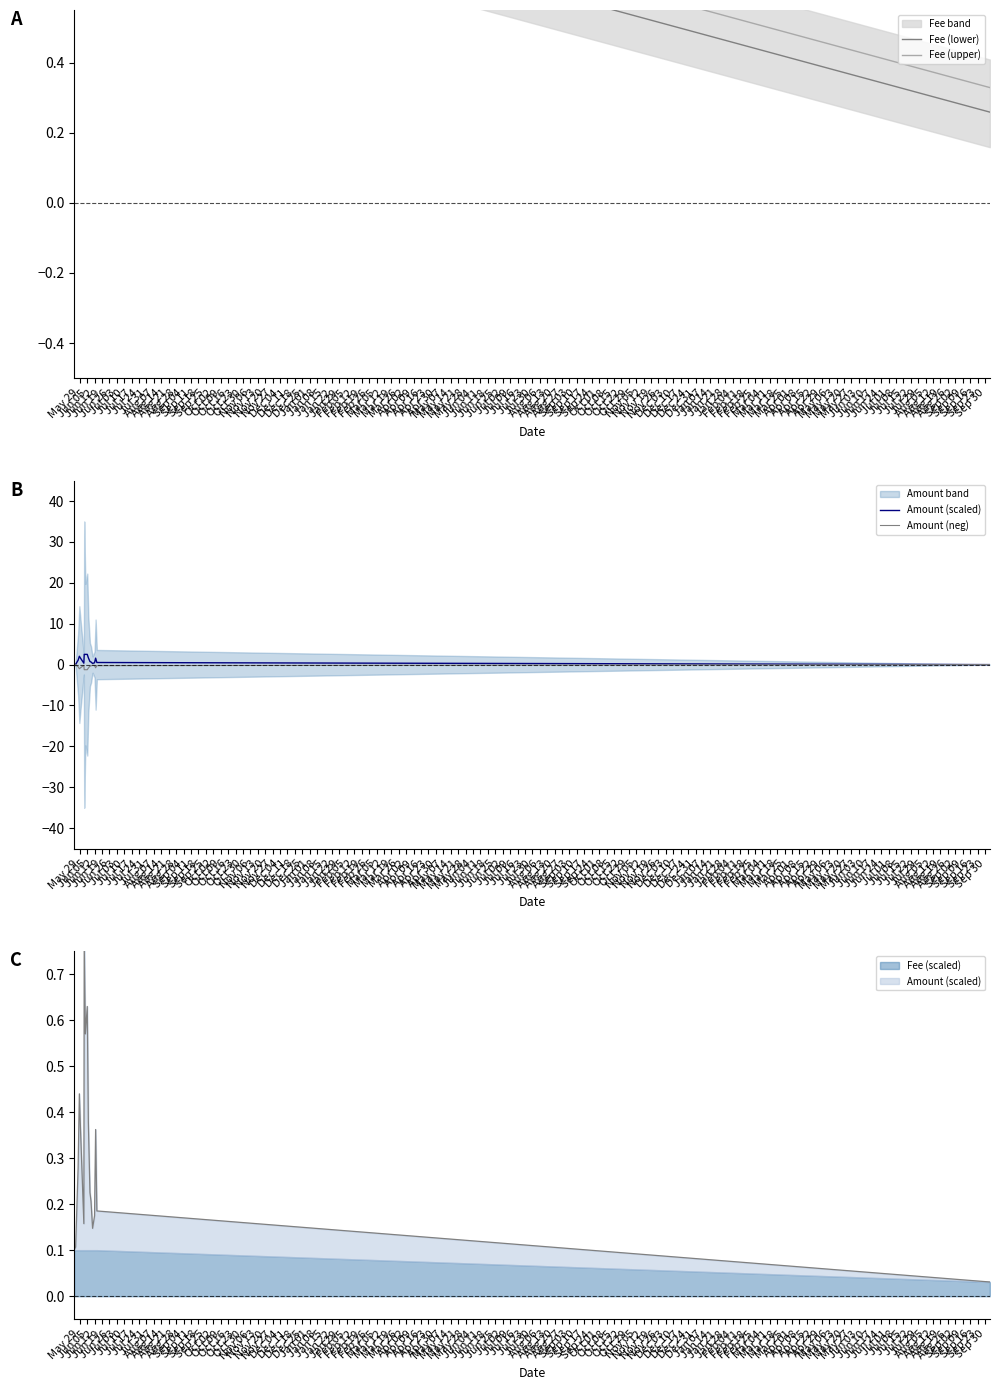

Where is Amount (scaled) nearest to the value 1?

Jun 19